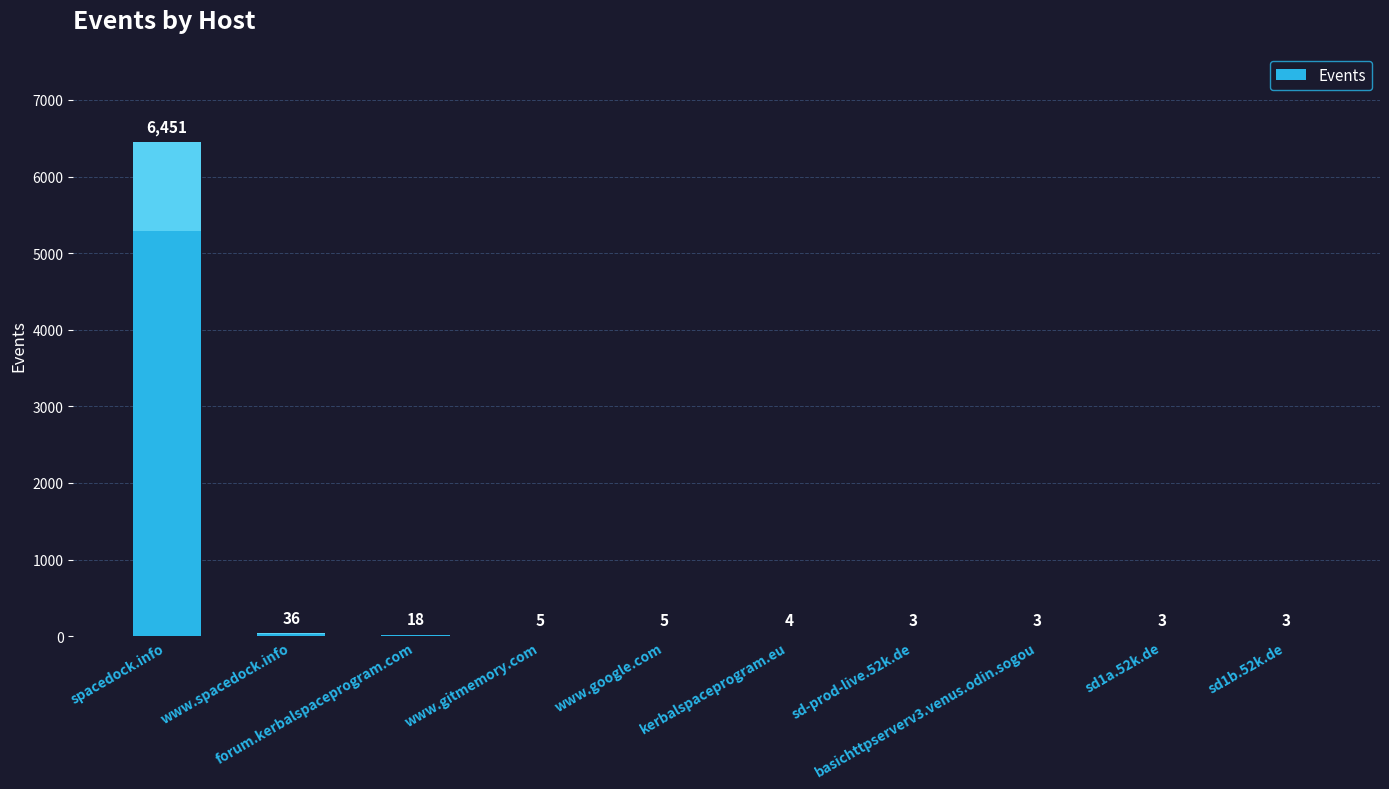

What is the sum of all values?

6531